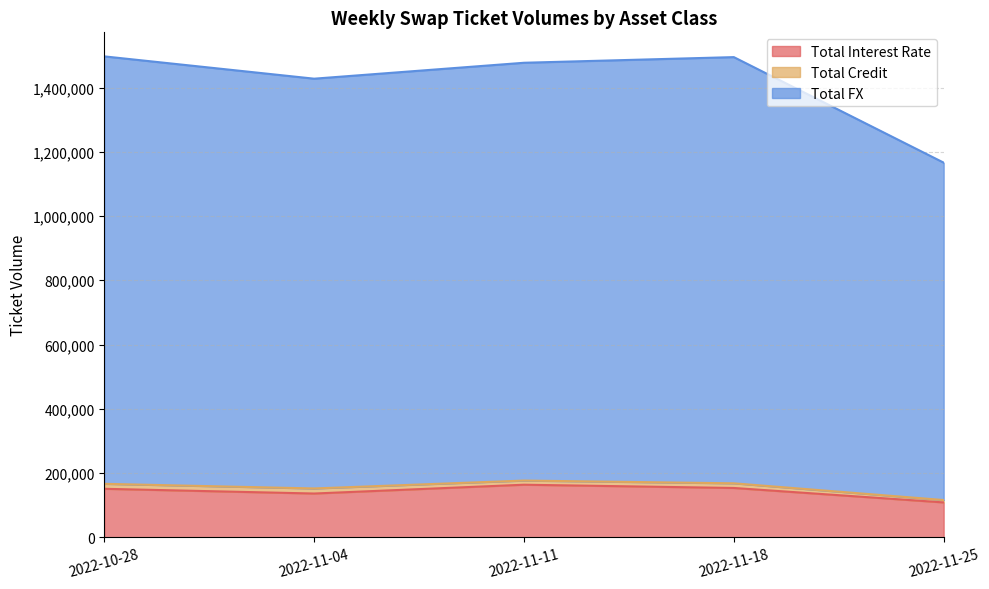

Is the value of Total FX at 2022-11-18 greater than the value of Total Interest Rate at 2022-11-04?

Yes